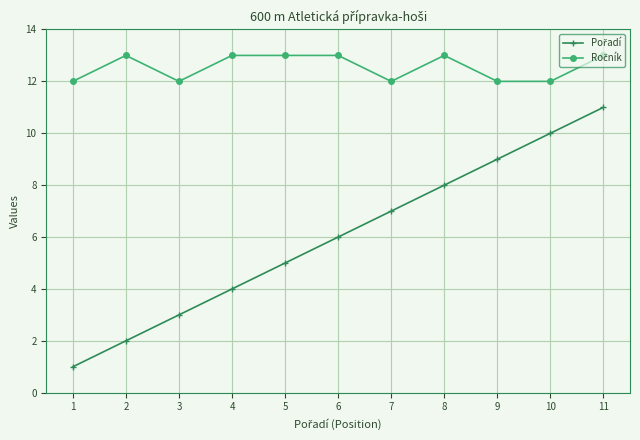

Rank the series at 5 from lowest to highest value.

Pořadí, Ročník